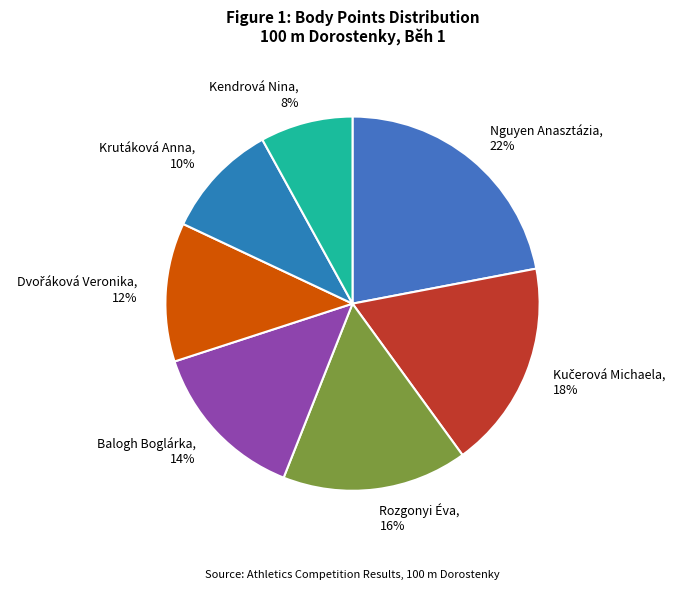

Which category has the smallest portion of the pie?

Kendrová Nina